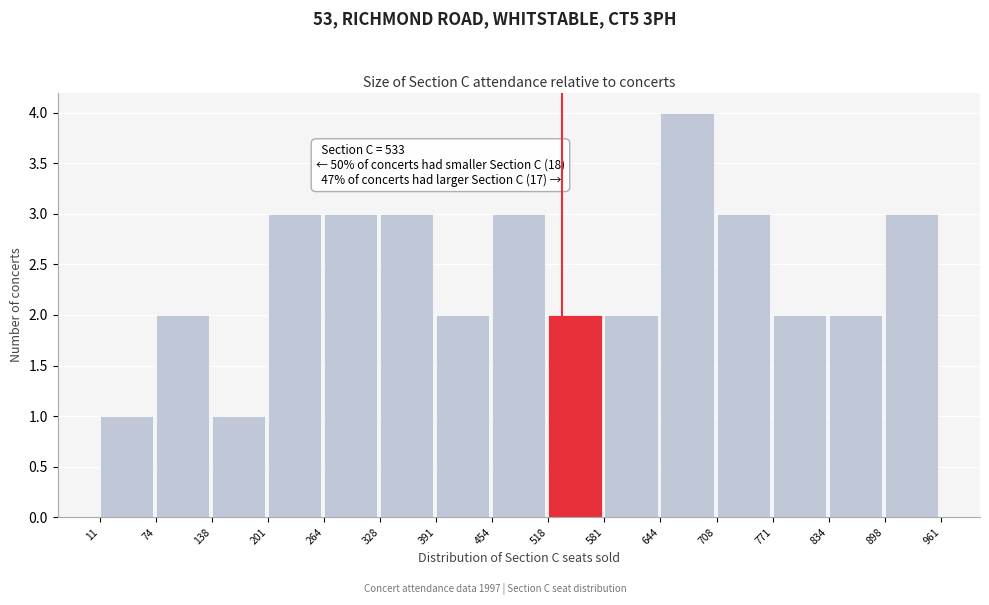

Over which range of the x-axis is the bar tallest?

644 to 708